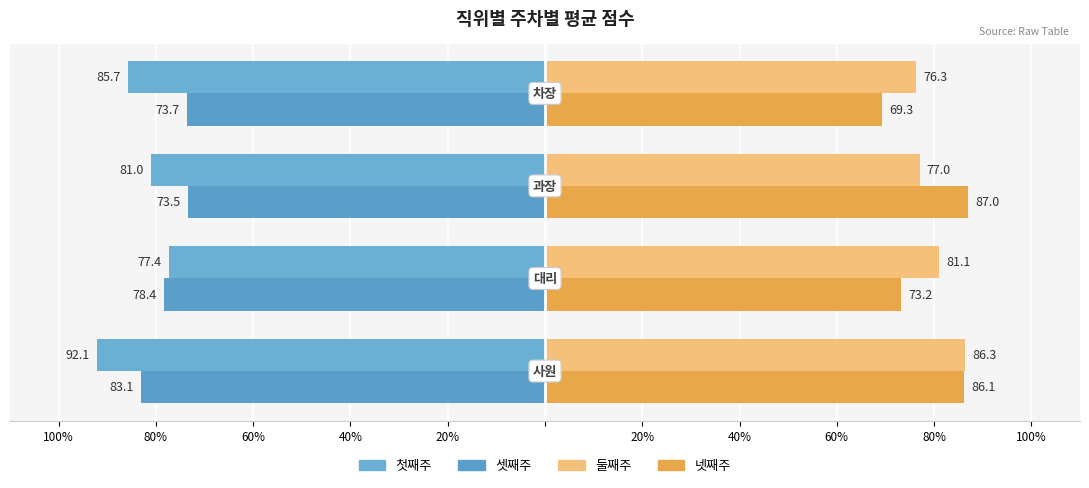

What position from the left is 80%?

2